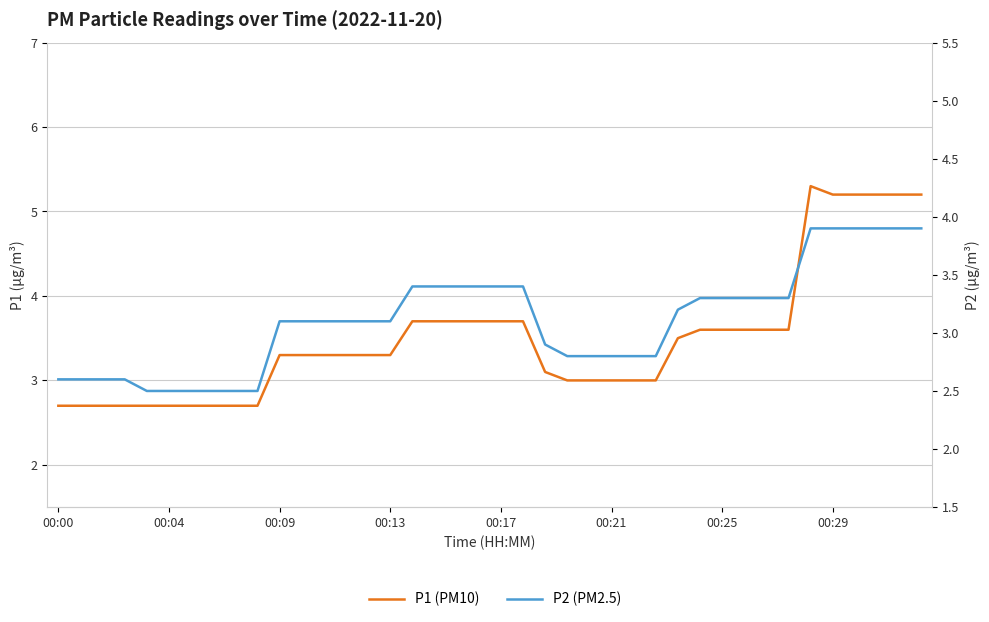

Which series has the largest total across all categories?

P1 (PM10)